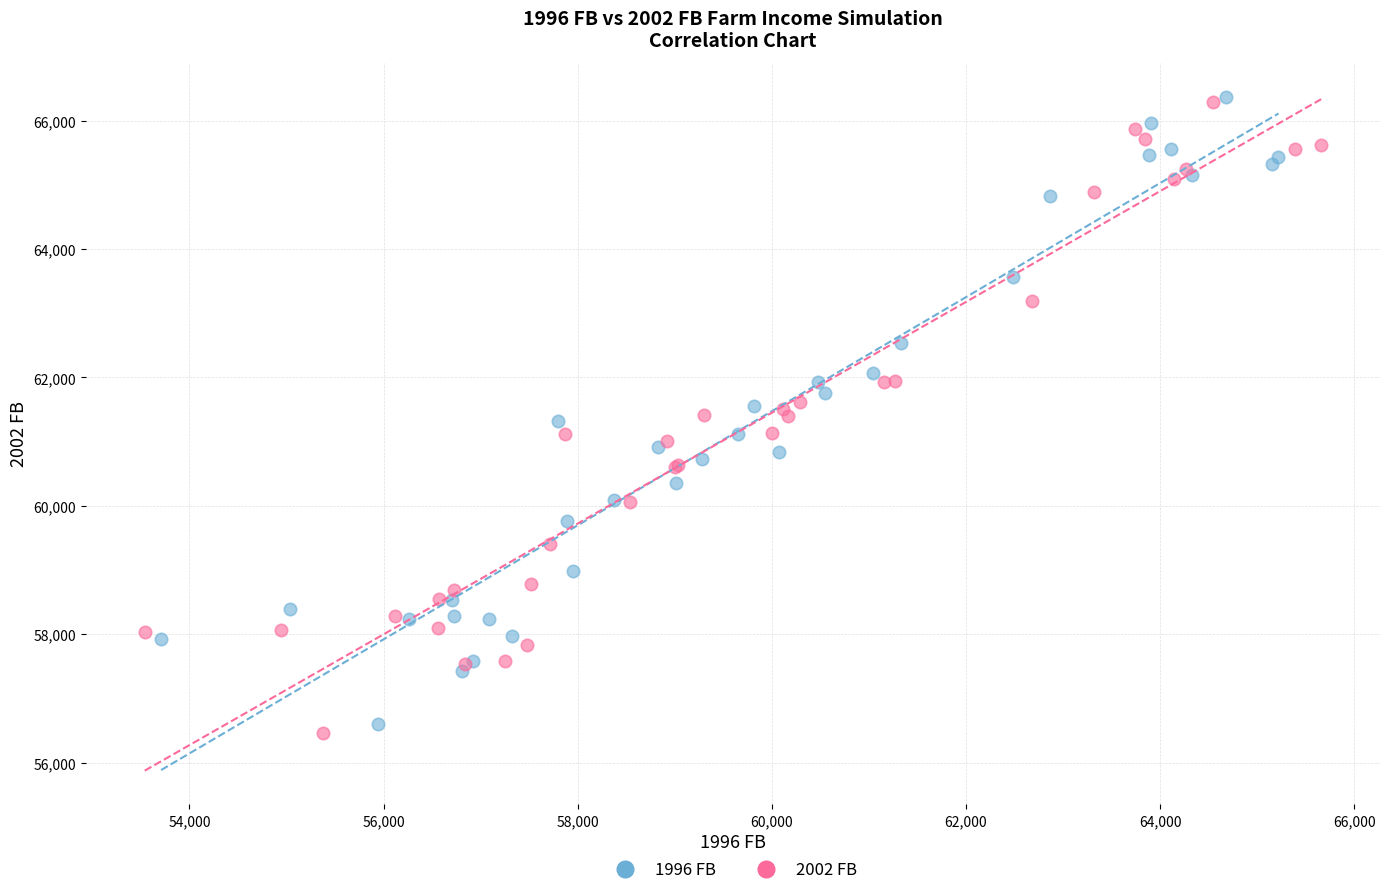

Which series has the largest Y range (max minus min)?

2002 FB